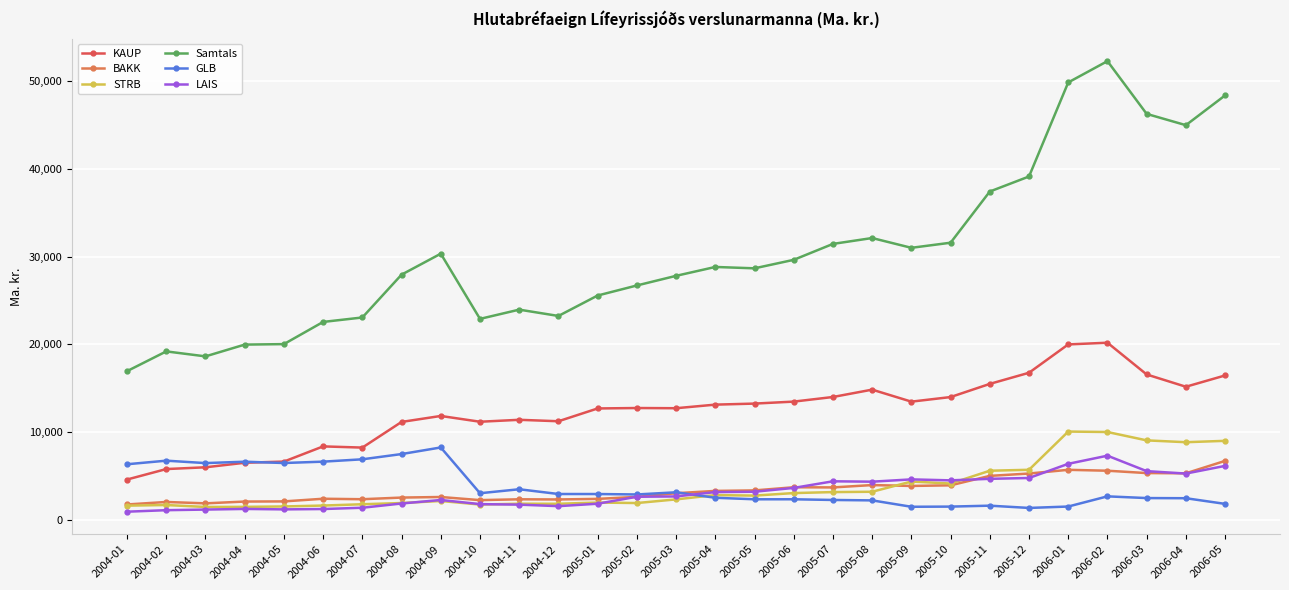

What is the maximum value shown in the chart?

52280.4